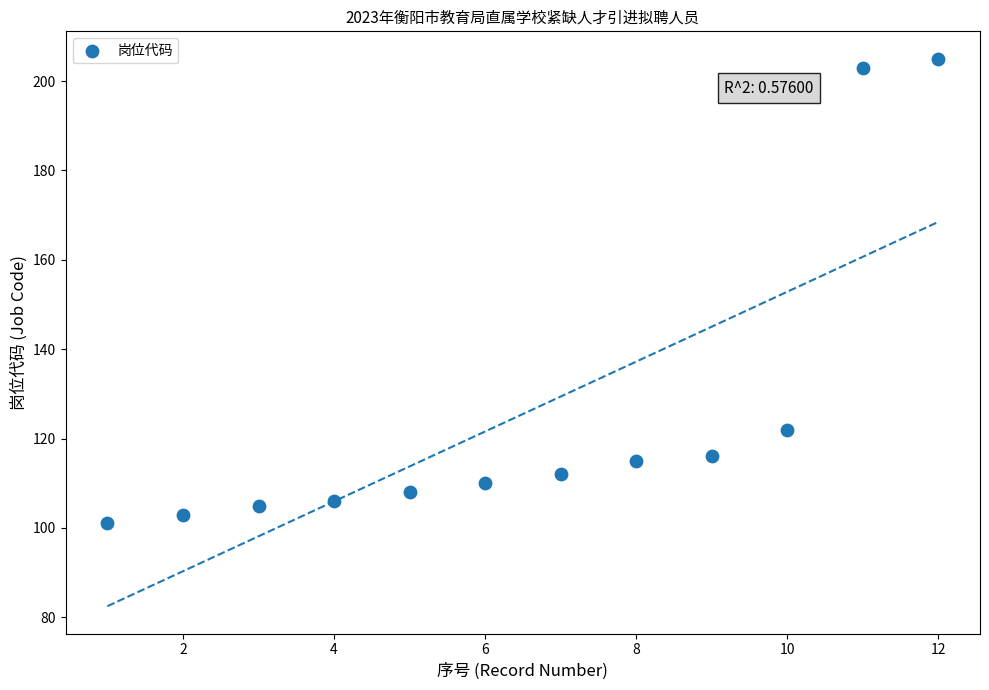

What is the average X value?

6